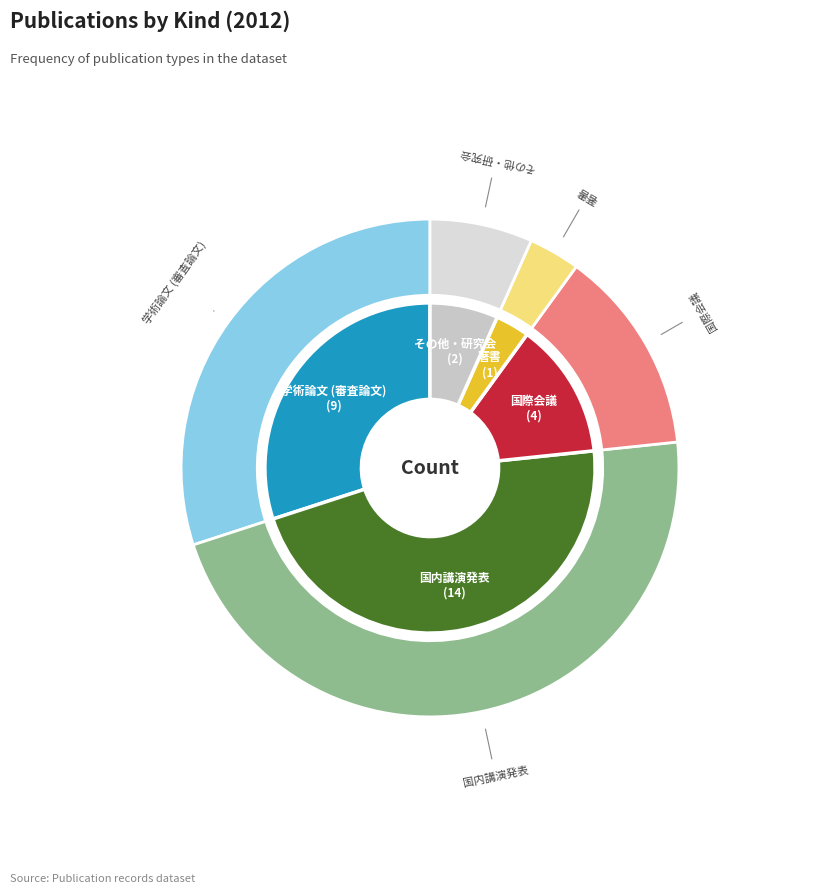

True or false: 国内講演発表 accounts for 47% of the total.

True